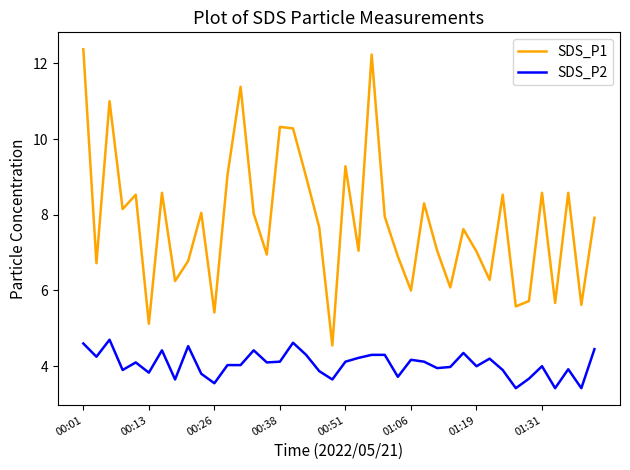

What is the difference between the maximum and minimum values in the SDS_P2 series?

1.3